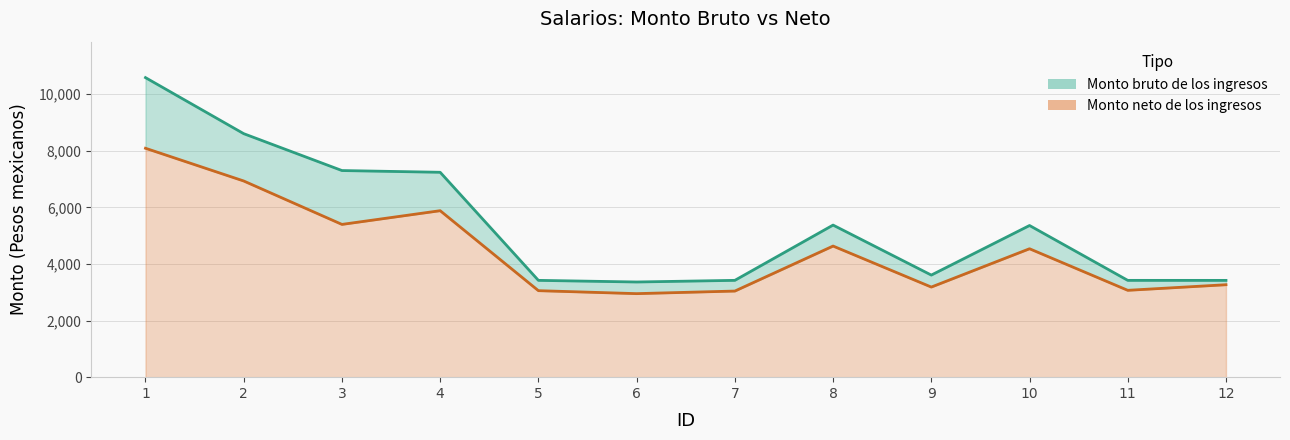

What is the greatest value displayed?

10582.4